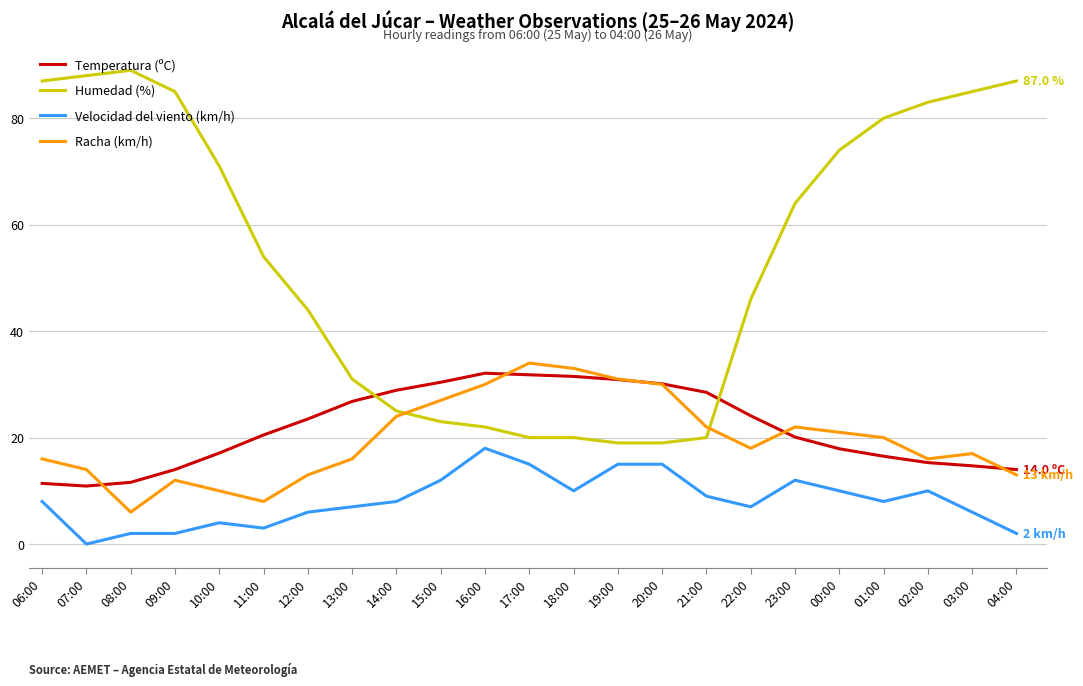

What is the maximum value for Velocidad del viento (km/h)?

18.0